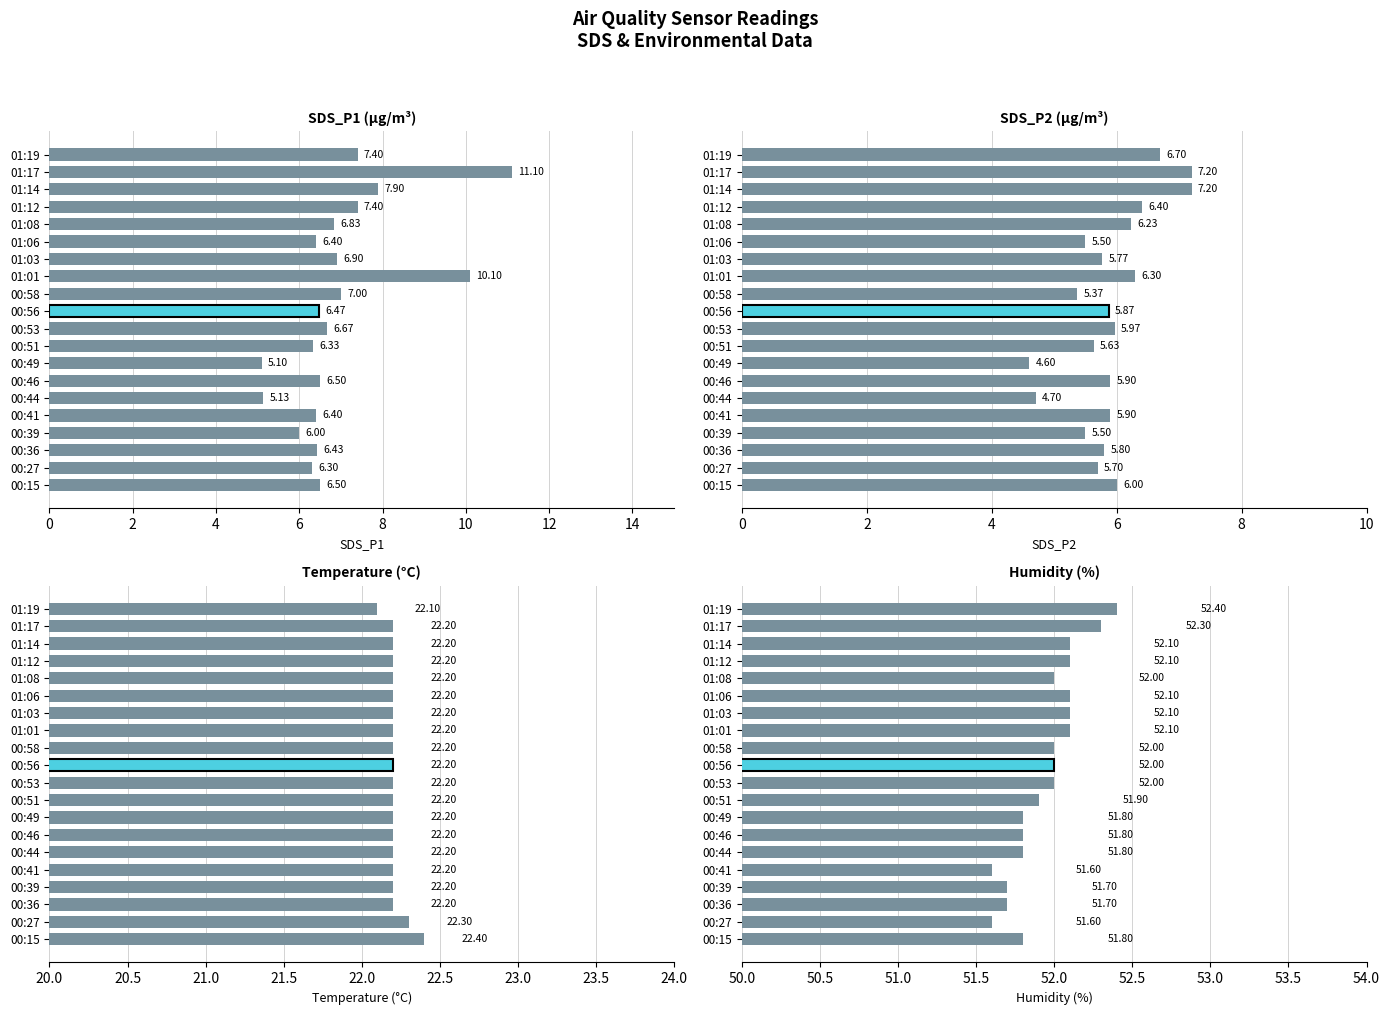

True or false: Temperature (°C) has a value of 22.3 at 00:27.

True